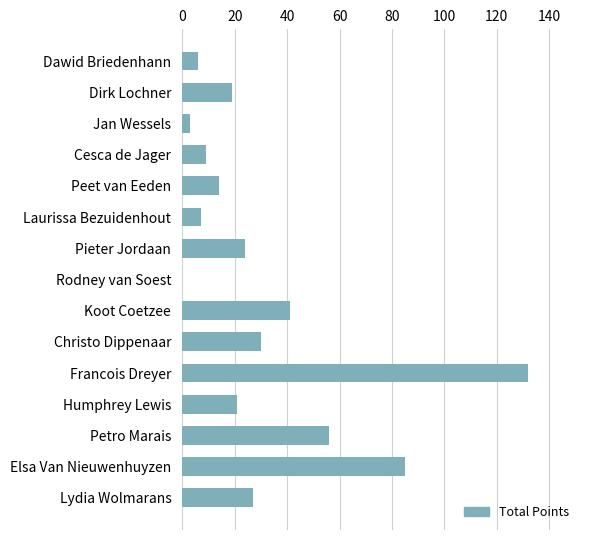

Are the bars horizontal?

Yes